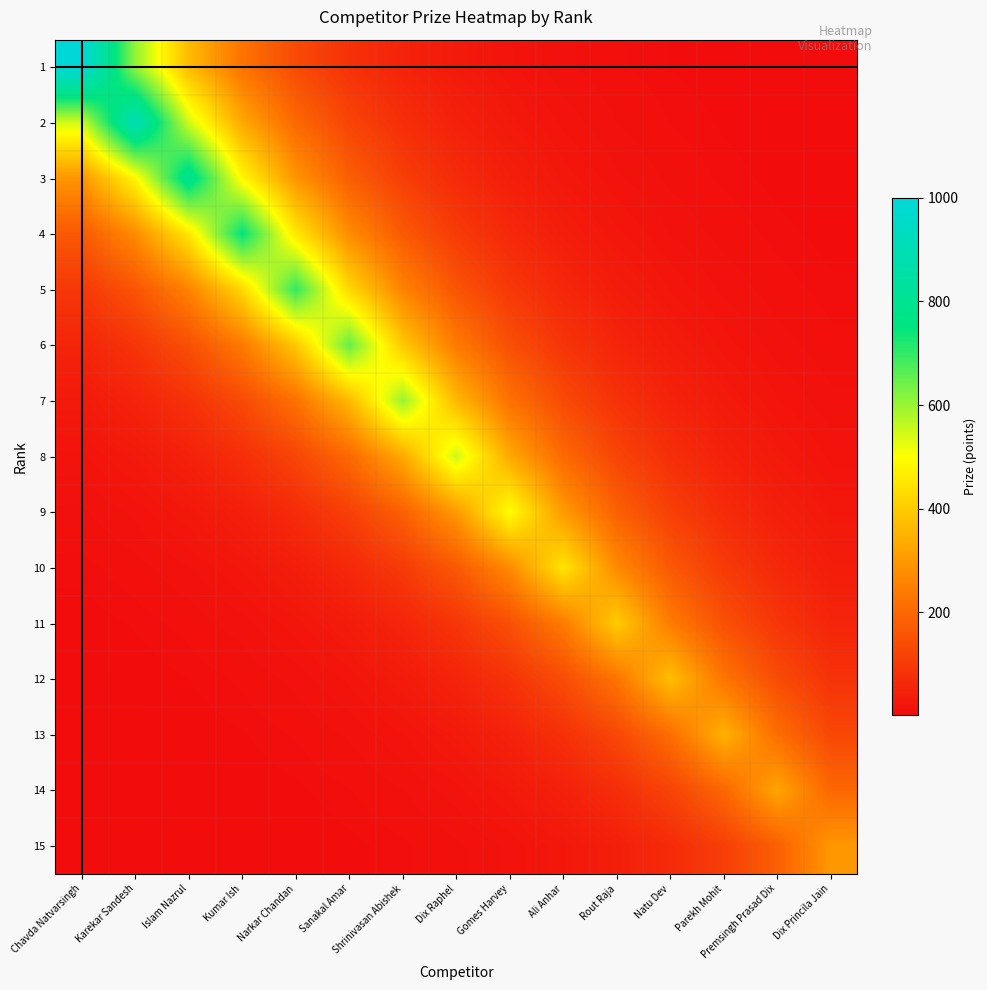

Reading left to right, list all the values displayed in this chart.

1: Chavda Natvarsingh=1000.0	Karekar Sandesh=606.5	Islam Nazrul=367.9	Kumar Ish=223.1	Narkar Chandan=135.3	Sanakal Amar=82.1	Shrinivasan Abishek=49.8	Dix Raphel=30.2	Gomes Harvey=18.3	Ali Anhar=11.1	Rout Raja=6.7	Natu Dev=4.1	Parekh Mohit=2.5	Premsingh Prasad Dix=1.5	Dix Princila Jain=0.9
2: Chavda Natvarsingh=545.9	Karekar Sandesh=900.0	Islam Nazrul=545.9	Kumar Ish=331.1	Narkar Chandan=200.8	Sanakal Amar=121.8	Shrinivasan Abishek=73.9	Dix Raphel=44.8	Gomes Harvey=27.2	Ali Anhar=16.5	Rout Raja=10.0	Natu Dev=6.1	Parekh Mohit=3.7	Premsingh Prasad Dix=2.2	Dix Princila Jain=1.4
3: Chavda Natvarsingh=294.3	Karekar Sandesh=485.2	Islam Nazrul=800.0	Kumar Ish=485.2	Narkar Chandan=294.3	Sanakal Amar=178.5	Shrinivasan Abishek=108.3	Dix Raphel=65.7	Gomes Harvey=39.8	Ali Anhar=24.2	Rout Raja=14.7	Natu Dev=8.9	Parekh Mohit=5.4	Premsingh Prasad Dix=3.3	Dix Princila Jain=2.0
4: Chavda Natvarsingh=167.3	Karekar Sandesh=275.9	Islam Nazrul=454.9	Kumar Ish=750.0	Narkar Chandan=454.9	Sanakal Amar=275.9	Shrinivasan Abishek=167.3	Dix Raphel=101.5	Gomes Harvey=61.6	Ali Anhar=37.3	Rout Raja=22.6	Natu Dev=13.7	Parekh Mohit=8.3	Premsingh Prasad Dix=5.1	Dix Princila Jain=3.1
5: Chavda Natvarsingh=94.7	Karekar Sandesh=156.2	Islam Nazrul=257.5	Kumar Ish=424.6	Narkar Chandan=700.0	Sanakal Amar=424.6	Shrinivasan Abishek=257.5	Dix Raphel=156.2	Gomes Harvey=94.7	Ali Anhar=57.5	Rout Raja=34.9	Natu Dev=21.1	Parekh Mohit=12.8	Premsingh Prasad Dix=7.8	Dix Princila Jain=4.7
6: Chavda Natvarsingh=53.4	Karekar Sandesh=88.0	Islam Nazrul=145.0	Kumar Ish=239.1	Narkar Chandan=394.2	Sanakal Amar=650.0	Shrinivasan Abishek=394.2	Dix Raphel=239.1	Gomes Harvey=145.0	Ali Anhar=88.0	Rout Raja=53.4	Natu Dev=32.4	Parekh Mohit=19.6	Premsingh Prasad Dix=11.9	Dix Princila Jain=7.2
7: Chavda Natvarsingh=29.9	Karekar Sandesh=49.3	Islam Nazrul=81.2	Kumar Ish=133.9	Narkar Chandan=220.7	Sanakal Amar=363.9	Shrinivasan Abishek=600.0	Dix Raphel=363.9	Gomes Harvey=220.7	Ali Anhar=133.9	Rout Raja=81.2	Natu Dev=49.3	Parekh Mohit=29.9	Premsingh Prasad Dix=18.1	Dix Princila Jain=11.0
8: Chavda Natvarsingh=16.6	Karekar Sandesh=27.4	Islam Nazrul=45.1	Kumar Ish=74.4	Narkar Chandan=122.7	Sanakal Amar=202.3	Shrinivasan Abishek=333.6	Dix Raphel=550.0	Gomes Harvey=333.6	Ali Anhar=202.3	Rout Raja=122.7	Natu Dev=74.4	Parekh Mohit=45.1	Premsingh Prasad Dix=27.4	Dix Princila Jain=16.6
9: Chavda Natvarsingh=9.2	Karekar Sandesh=15.1	Islam Nazrul=24.9	Kumar Ish=41.0	Narkar Chandan=67.7	Sanakal Amar=111.6	Shrinivasan Abishek=183.9	Dix Raphel=303.3	Gomes Harvey=500.0	Ali Anhar=303.3	Rout Raja=183.9	Natu Dev=111.6	Parekh Mohit=67.7	Premsingh Prasad Dix=41.0	Dix Princila Jain=24.9
10: Chavda Natvarsingh=5.0	Karekar Sandesh=8.2	Islam Nazrul=13.6	Kumar Ish=22.4	Narkar Chandan=36.9	Sanakal Amar=60.9	Shrinivasan Abishek=100.4	Dix Raphel=165.5	Gomes Harvey=272.9	Ali Anhar=450.0	Rout Raja=272.9	Natu Dev=165.5	Parekh Mohit=100.4	Premsingh Prasad Dix=60.9	Dix Princila Jain=36.9
11: Chavda Natvarsingh=2.7	Karekar Sandesh=4.4	Islam Nazrul=7.3	Kumar Ish=12.1	Narkar Chandan=19.9	Sanakal Amar=32.8	Shrinivasan Abishek=54.1	Dix Raphel=89.3	Gomes Harvey=147.2	Ali Anhar=242.6	Rout Raja=400.0	Natu Dev=242.6	Parekh Mohit=147.2	Premsingh Prasad Dix=89.3	Dix Princila Jain=54.1
12: Chavda Natvarsingh=1.5	Karekar Sandesh=2.5	Islam Nazrul=4.2	Kumar Ish=6.9	Narkar Chandan=11.3	Sanakal Amar=18.7	Shrinivasan Abishek=30.8	Dix Raphel=50.8	Gomes Harvey=83.7	Ali Anhar=138.0	Rout Raja=227.4	Natu Dev=375.0	Parekh Mohit=227.4	Premsingh Prasad Dix=138.0	Dix Princila Jain=83.7
13: Chavda Natvarsingh=0.9	Karekar Sandesh=1.4	Islam Nazrul=2.4	Kumar Ish=3.9	Narkar Chandan=6.4	Sanakal Amar=10.6	Shrinivasan Abishek=17.4	Dix Raphel=28.7	Gomes Harvey=47.4	Ali Anhar=78.1	Rout Raja=128.8	Natu Dev=212.3	Parekh Mohit=350.0	Premsingh Prasad Dix=212.3	Dix Princila Jain=128.8
14: Chavda Natvarsingh=0.5	Karekar Sandesh=0.8	Islam Nazrul=1.3	Kumar Ish=2.2	Narkar Chandan=3.6	Sanakal Amar=6.0	Shrinivasan Abishek=9.8	Dix Raphel=16.2	Gomes Harvey=26.7	Ali Anhar=44.0	Rout Raja=72.5	Natu Dev=119.6	Parekh Mohit=197.1	Premsingh Prasad Dix=325.0	Dix Princila Jain=197.1
15: Chavda Natvarsingh=0.3	Karekar Sandesh=0.5	Islam Nazrul=0.7	Kumar Ish=1.2	Narkar Chandan=2.0	Sanakal Amar=3.3	Shrinivasan Abishek=5.5	Dix Raphel=9.1	Gomes Harvey=14.9	Ali Anhar=24.6	Rout Raja=40.6	Natu Dev=66.9	Parekh Mohit=110.4	Premsingh Prasad Dix=182.0	Dix Princila Jain=300.0